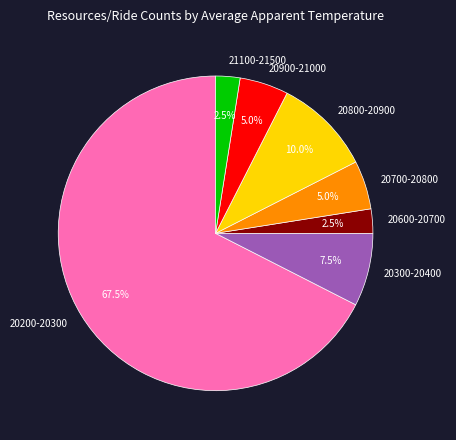

Which category accounts for the majority?

20200-20300